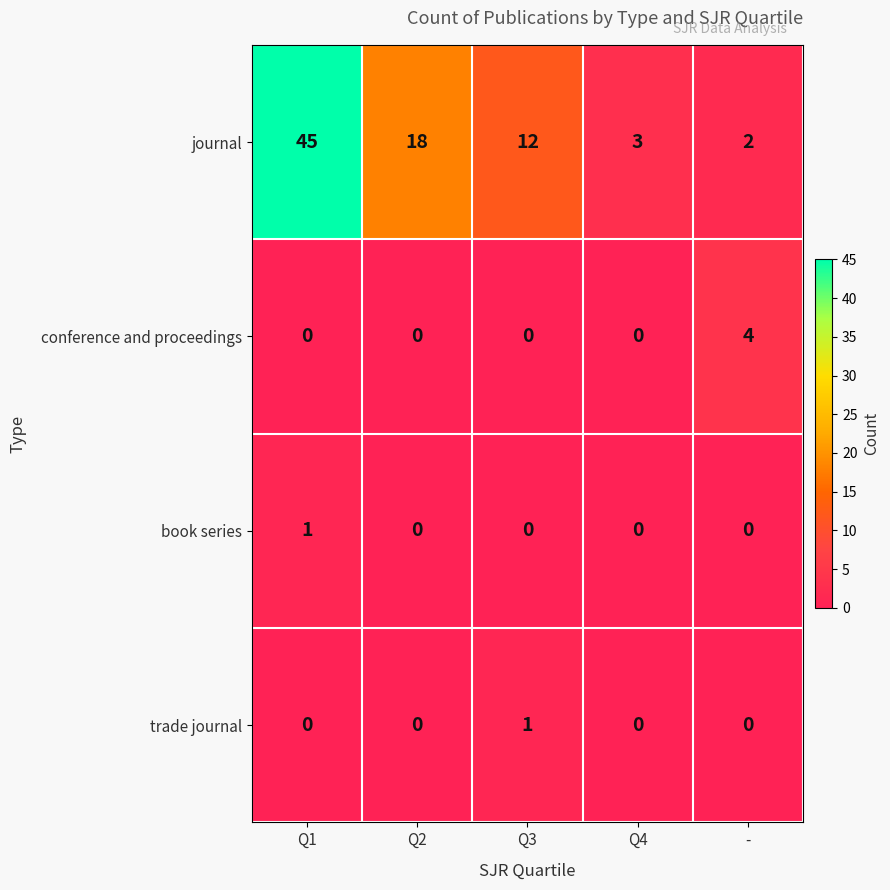

True or false: trade journal has a value of 0 at -.

True